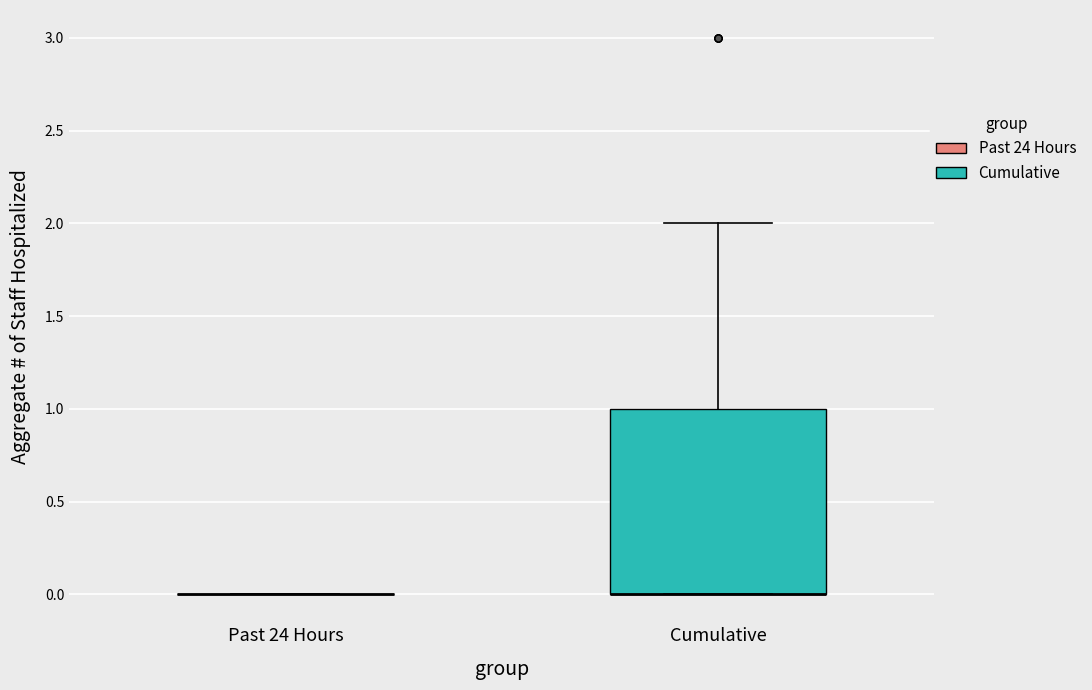

Reading left to right, transcribe this box plot: for each box, give where its median line is, the range the box spans, and where its two whiskers end, as read against the y-axis. The values are not printed on the chart, so give them approximately, as read against the axis.

Past 24 Hours: box collapsed to a line at 0, whiskers 0 to 0
Cumulative: median 0 (drawn on the box's lower edge), box 0 to 1, whiskers 0 to 2